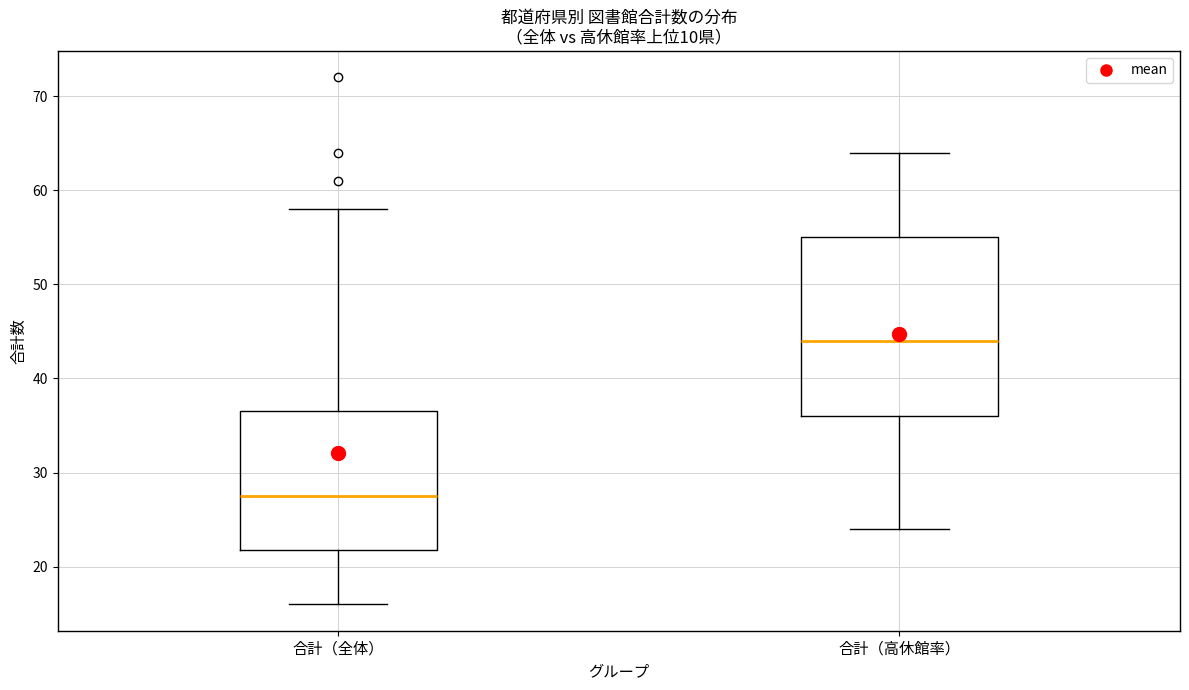

Which box has the lowest median line?

合計（全体）